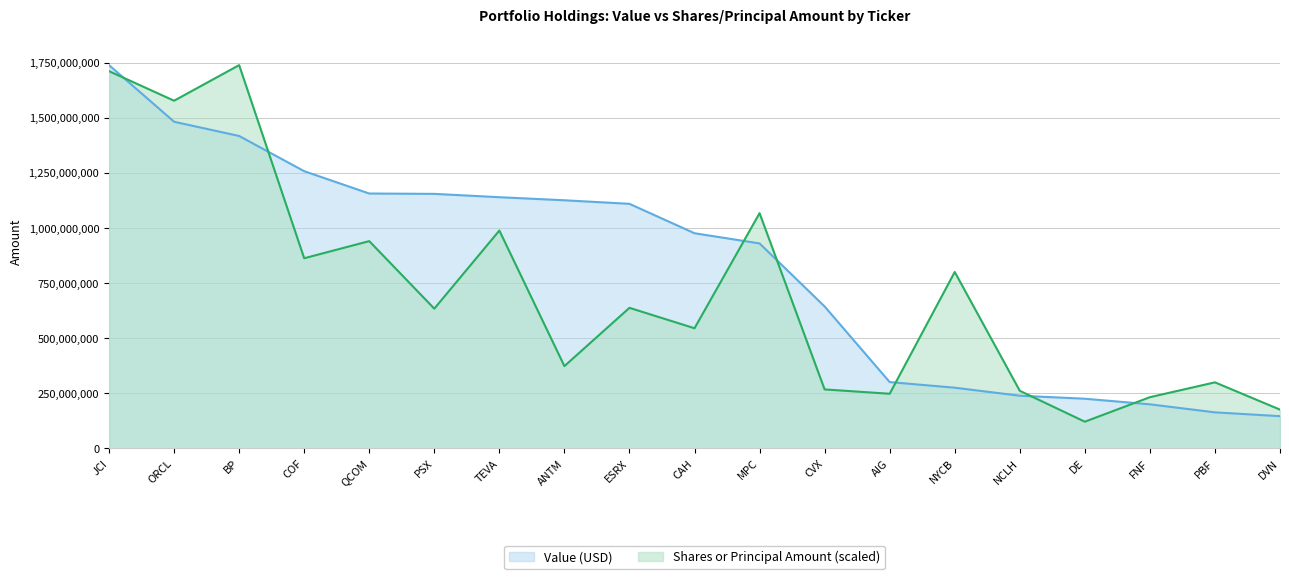

What position from the left is QCOM?

5